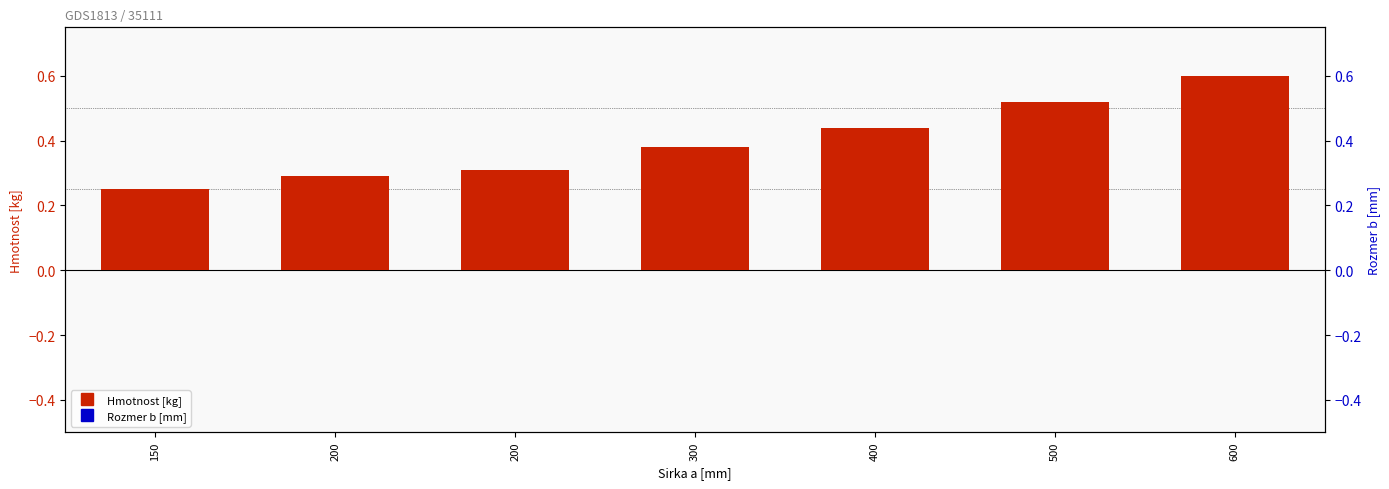

Which series reaches the minimum Y coordinate?

Hmotnost [kg]